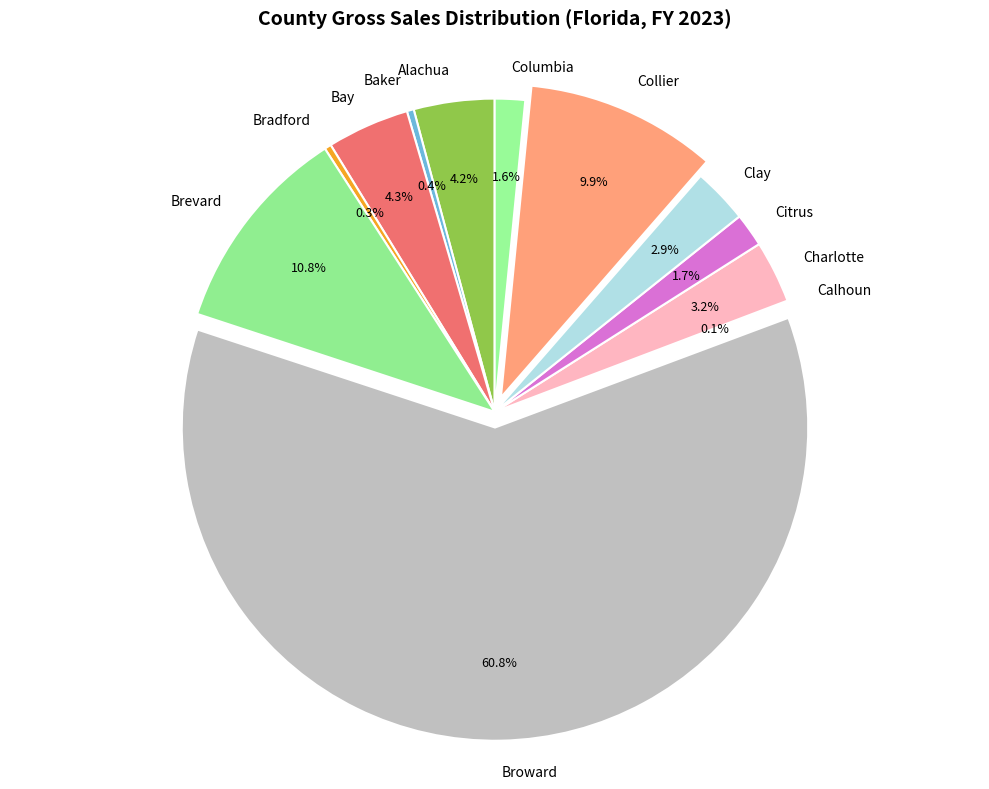

What is the largest slice in the pie chart?

Broward